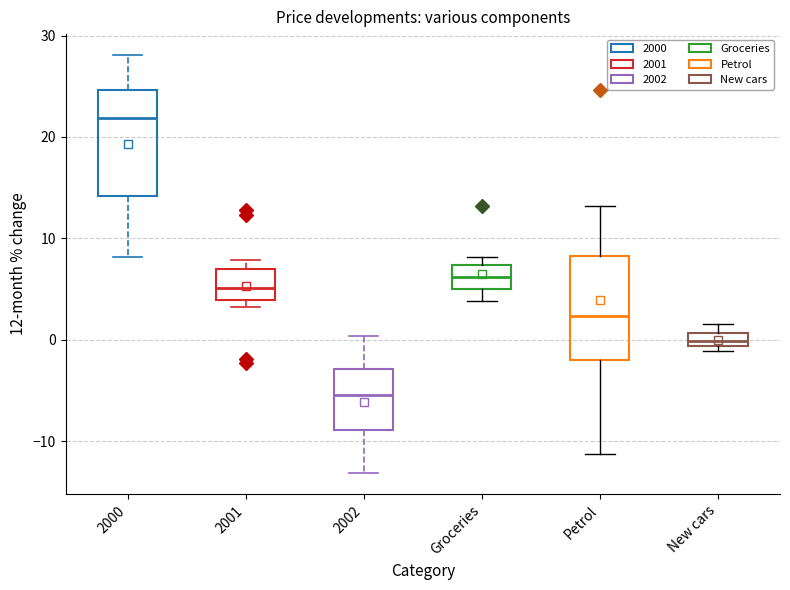

Where is the lower edge of the box for 2002 on the y-axis? The values are not printed on the chart, so give them approximately, as read against the axis.

-9